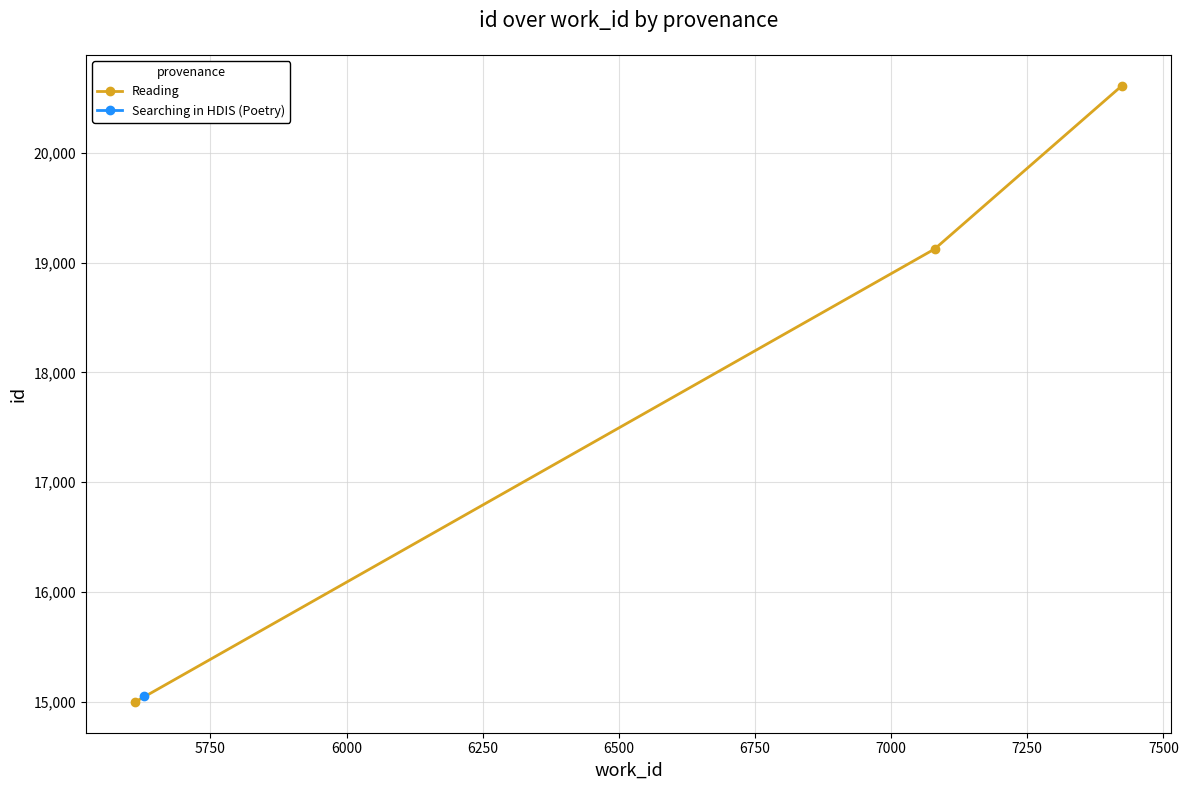

What is the highest value of the Reading series?

20614